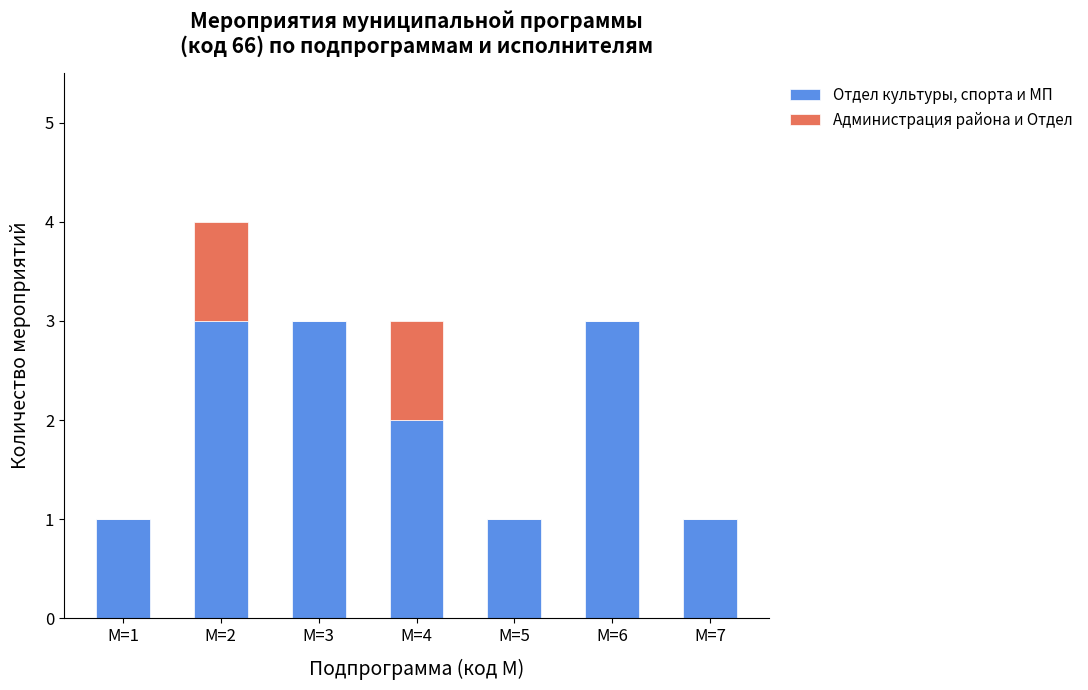

How many data points does each series have?

7